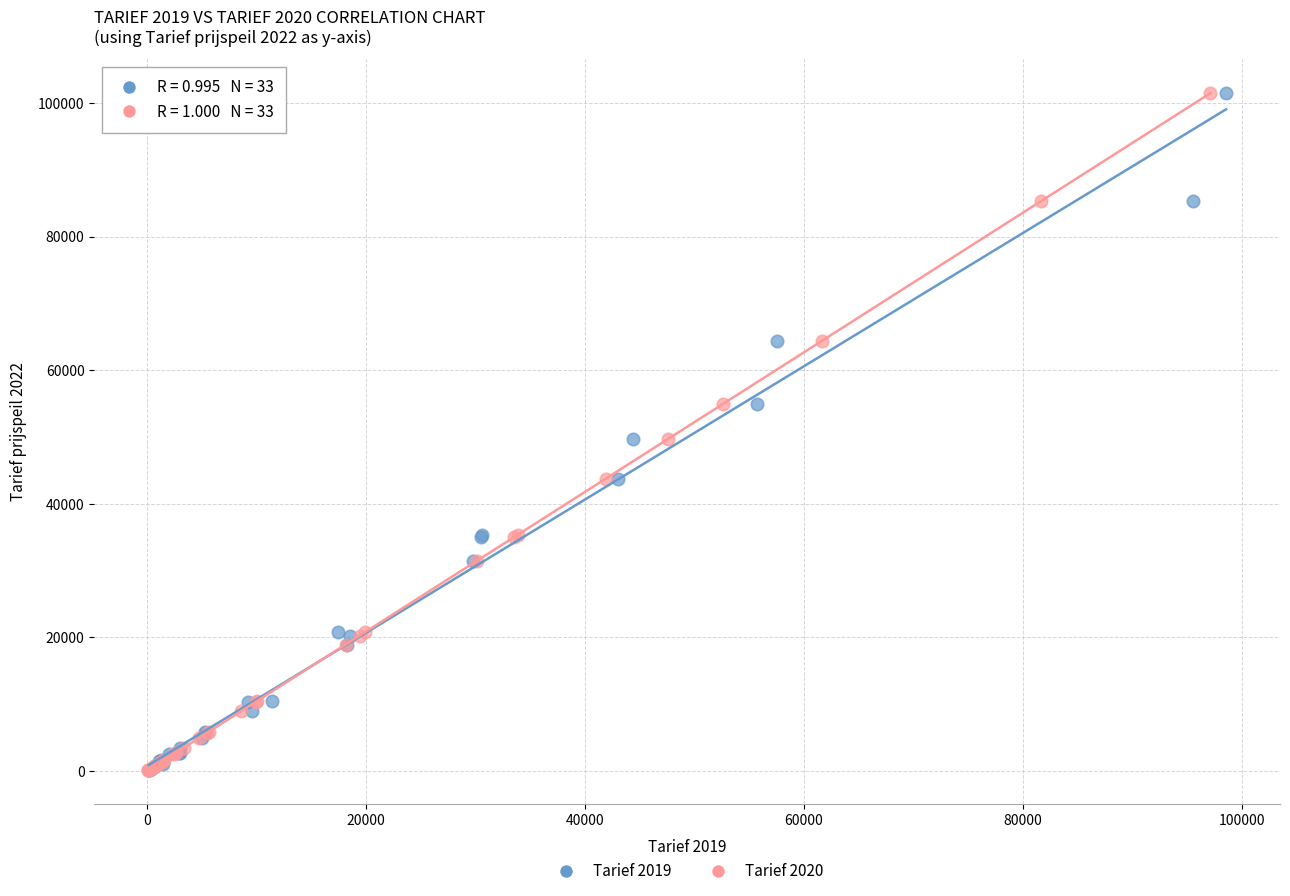

What are all the series names shown in the legend?

Tarief 2019, Tarief 2020